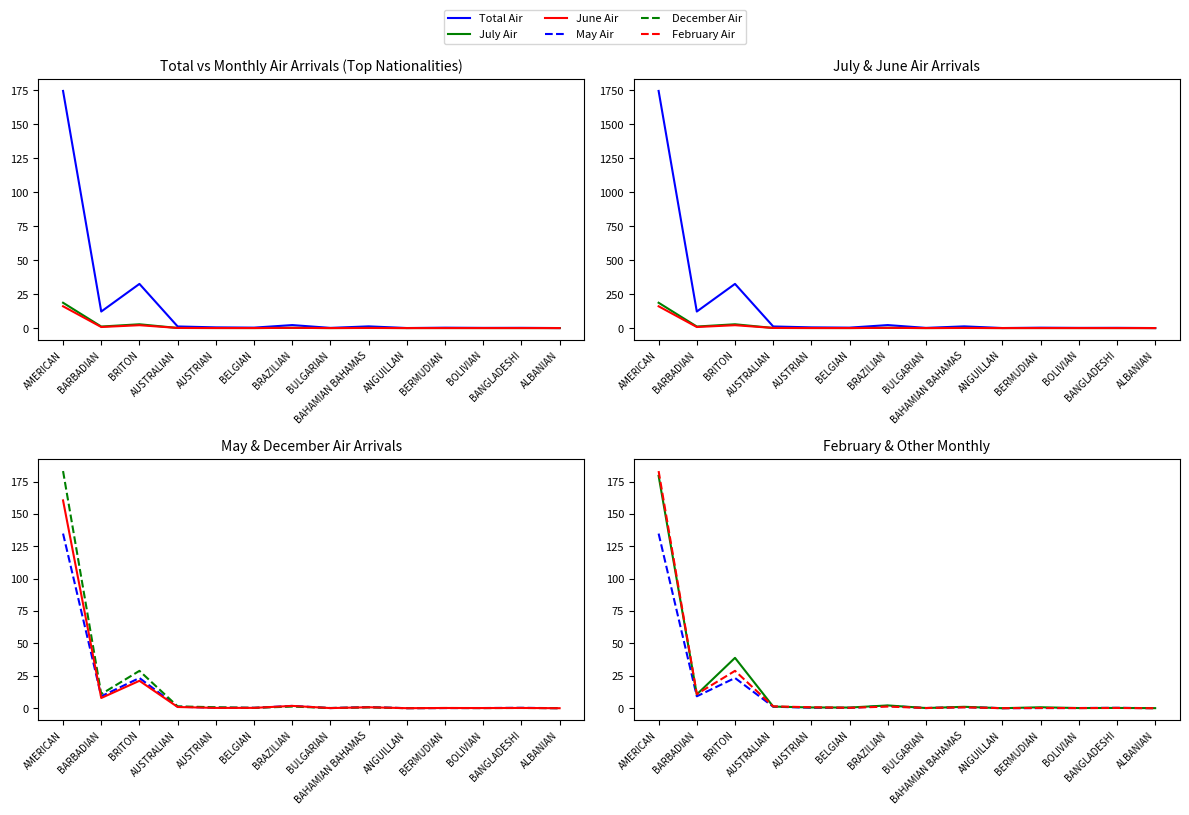

True or false: Total Air and May Air intersect in this chart.

False